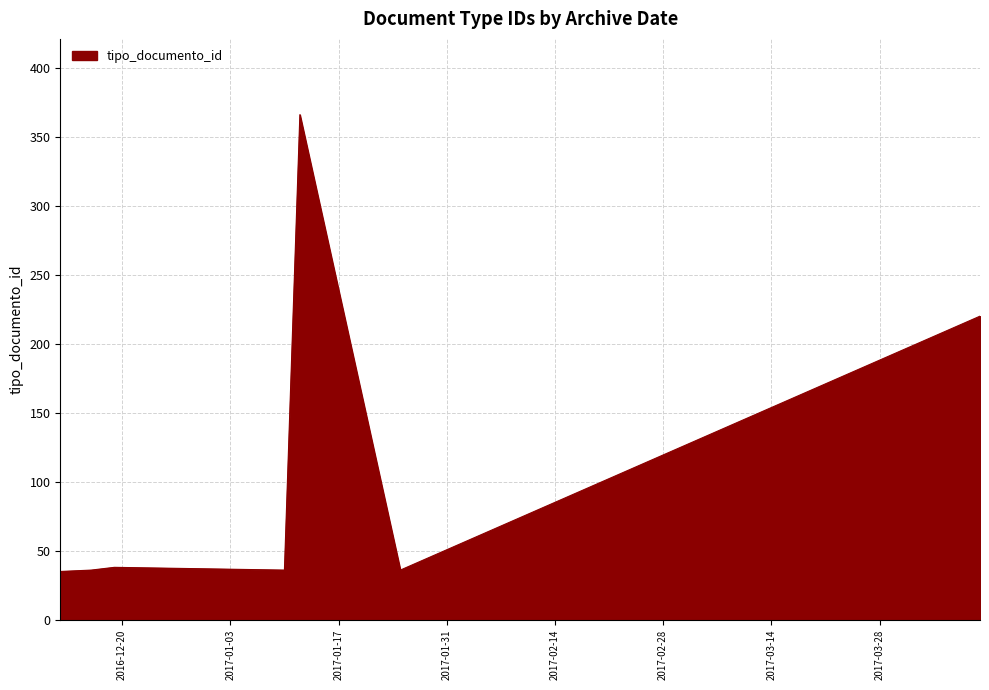

At which category does the data reach its first local peak?

2016-12-19